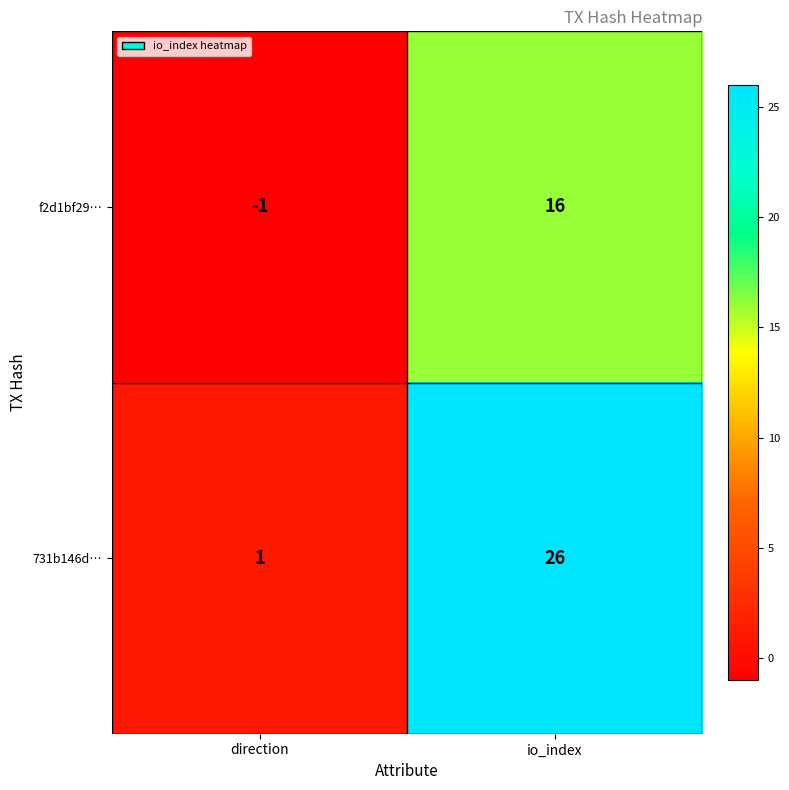

At how many categories does at least one series exceed 3?

1